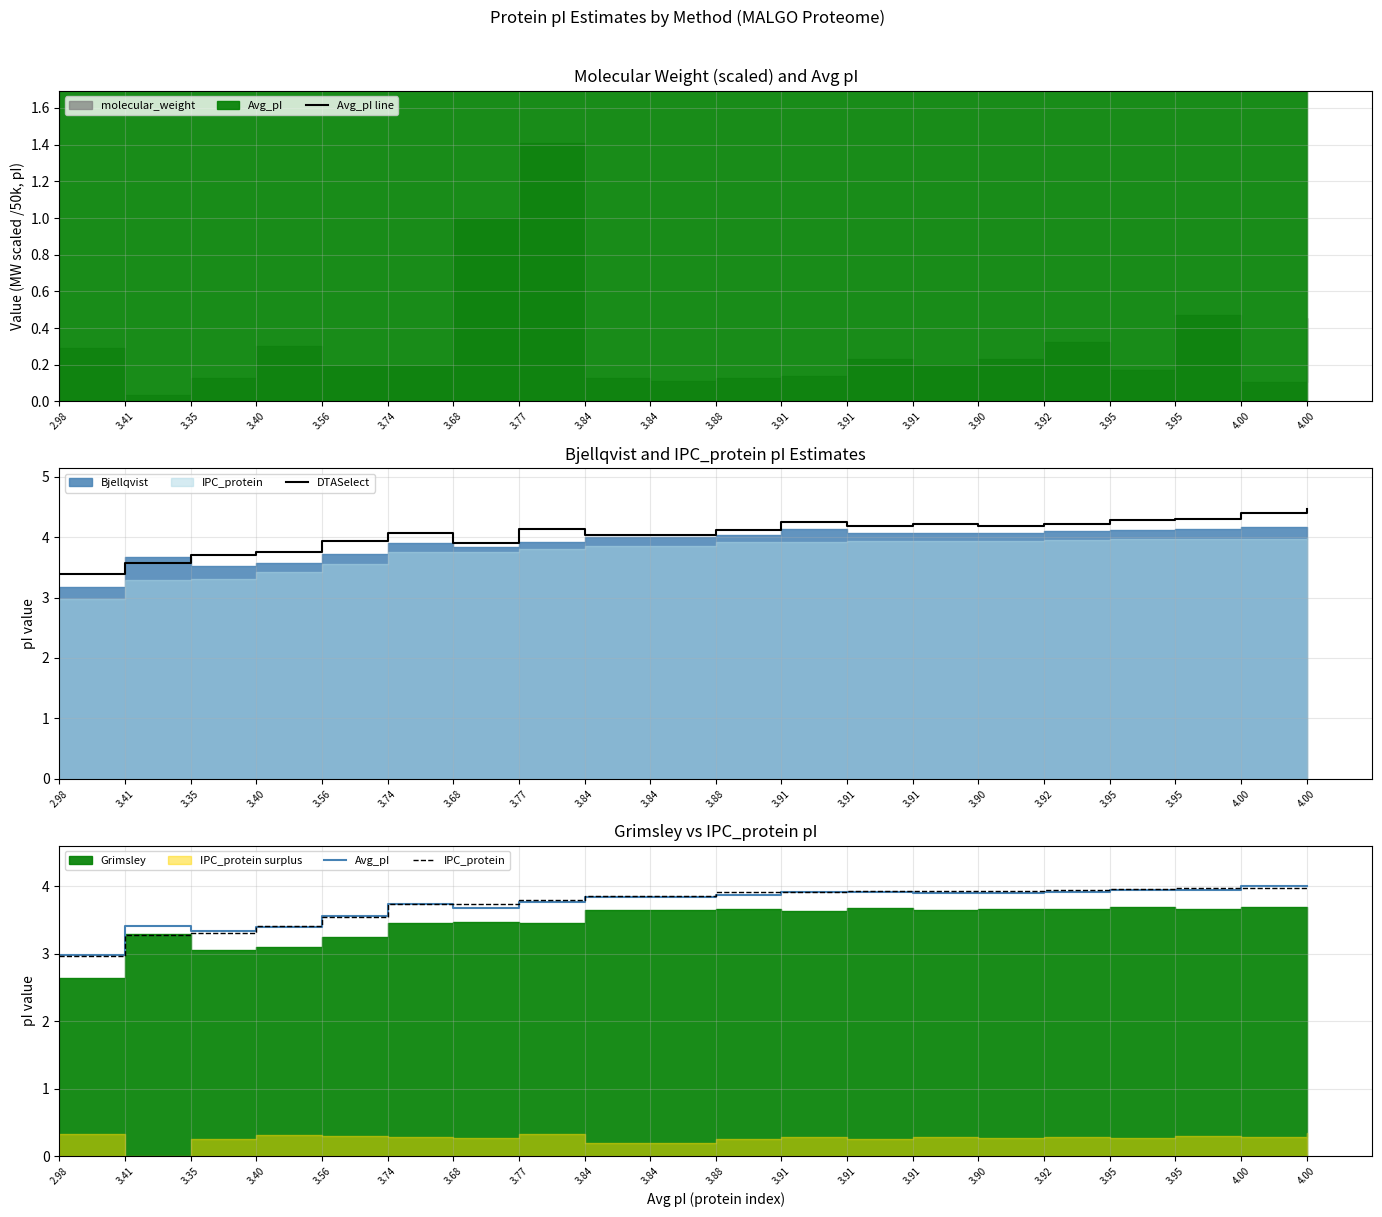

What is the difference between the Avg_pI values at 4.00 and 3.84?

0.2